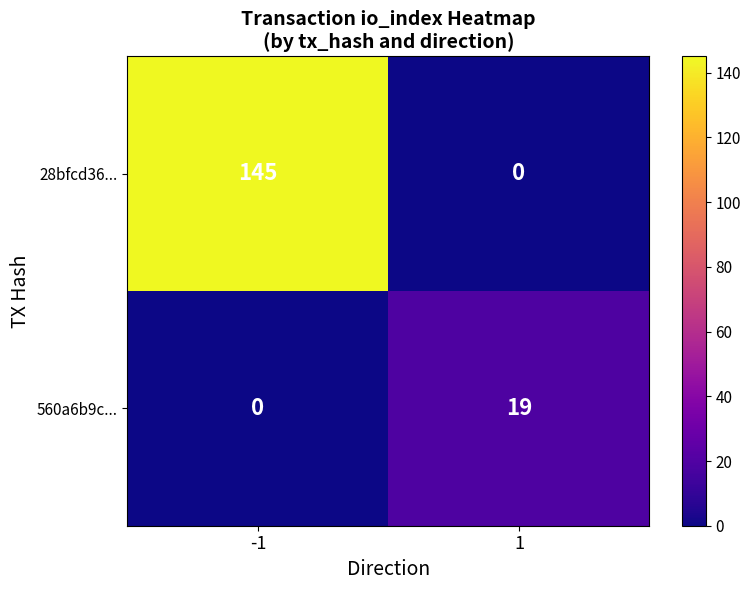

List the series in order of their overall mean, lowest first.

560a6b9c..., 28bfcd36...